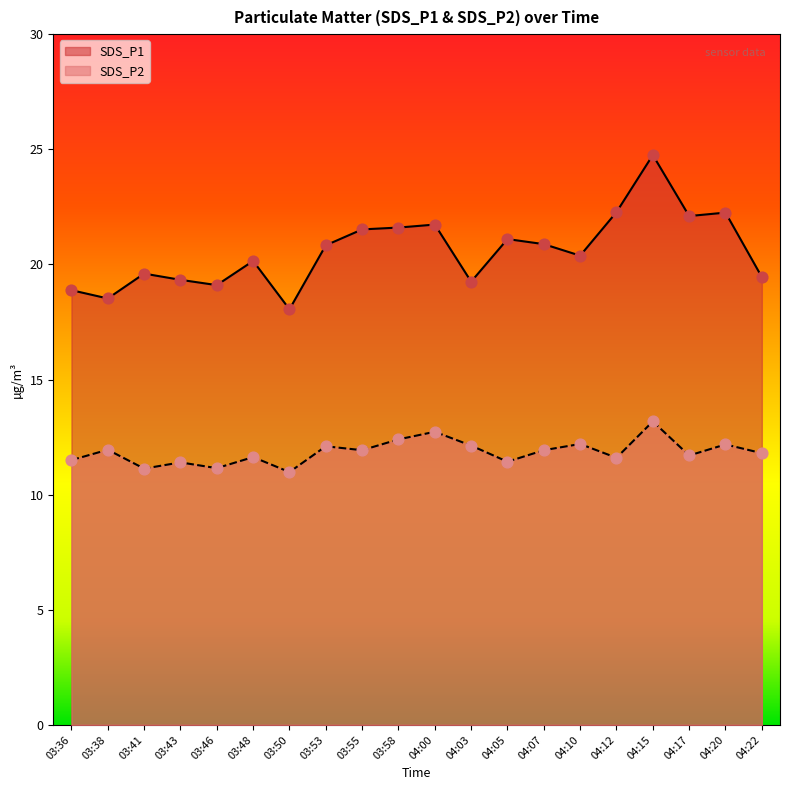

Is the value of SDS_P1 at 04:22 greater than the value of SDS_P2 at 04:05?

Yes